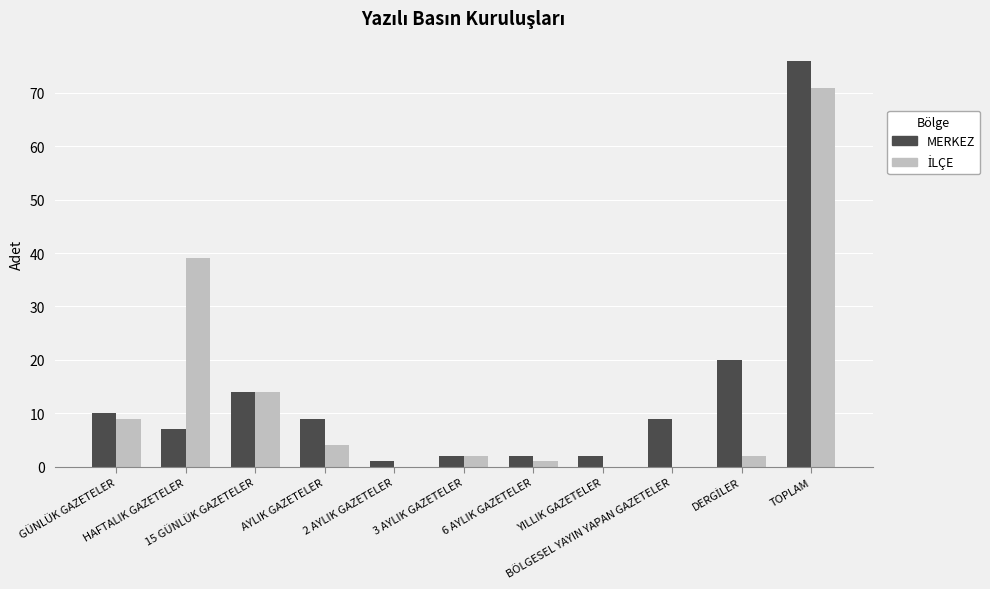

What is the maximum value shown in the chart?

76